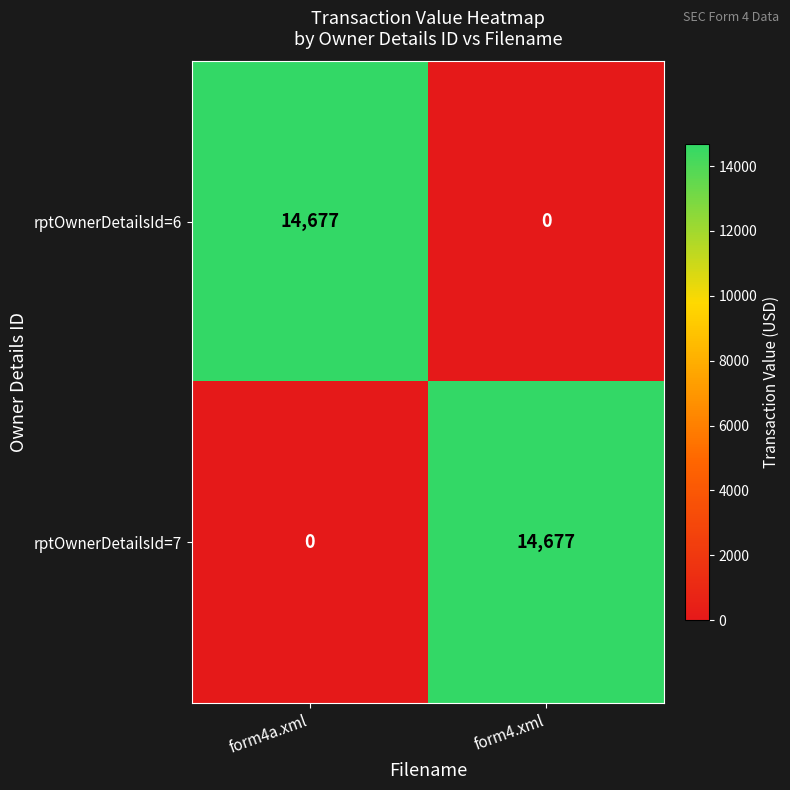

Is the value of rptOwnerDetailsId=6 at form4.xml greater than the value of rptOwnerDetailsId=7 at form4.xml?

No